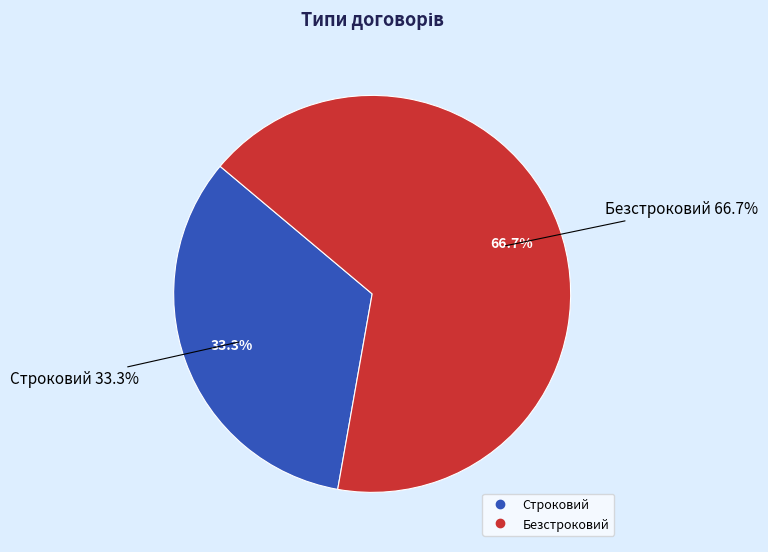

Which slice is the largest?

Безстроковий